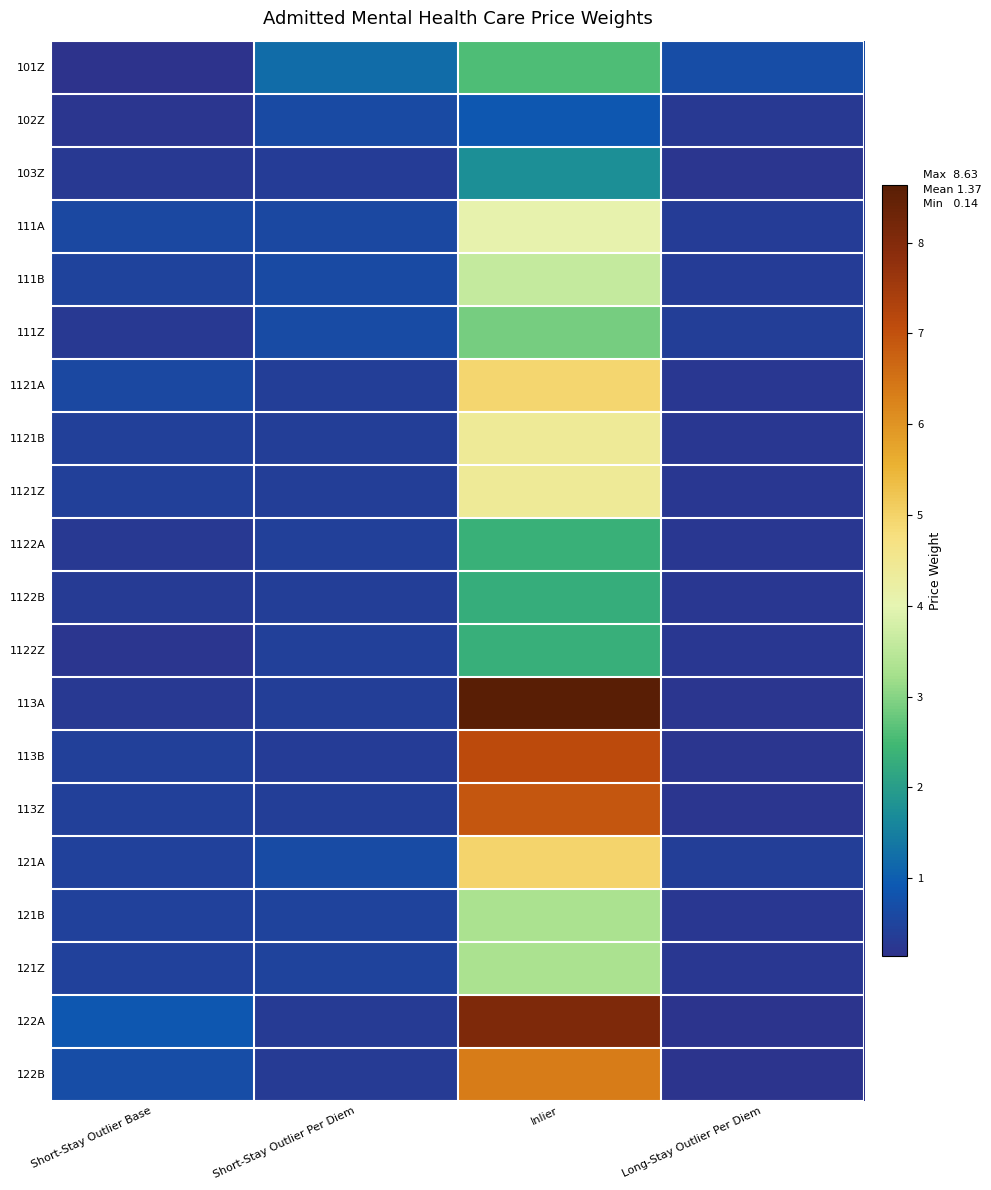

Is it true that 102Z equals 0.2 at Short-Stay Outlier Base?

False